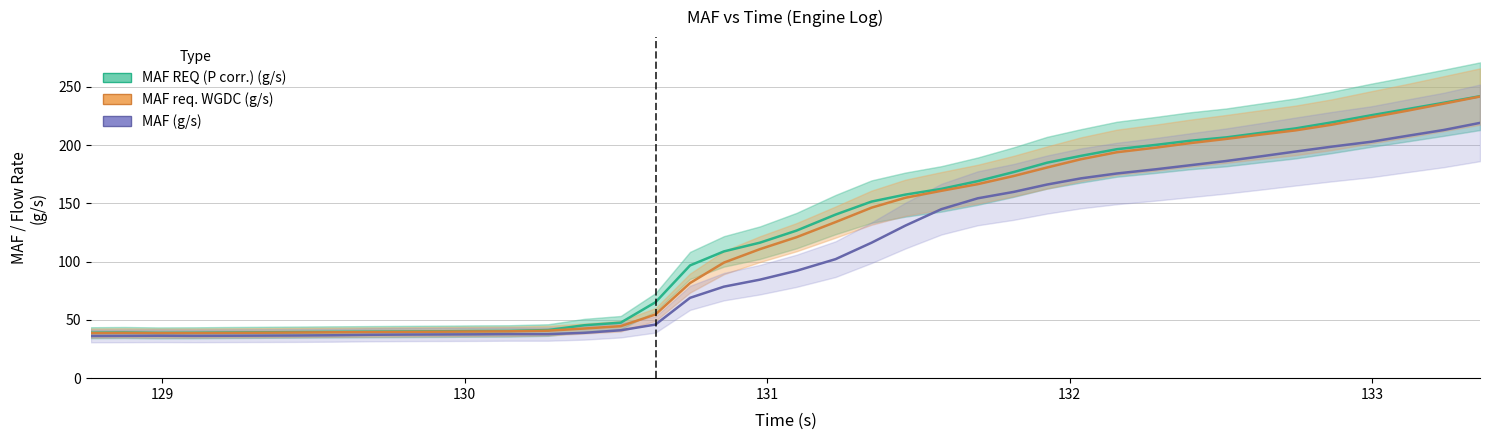

Count the number of data series in this chart.

3